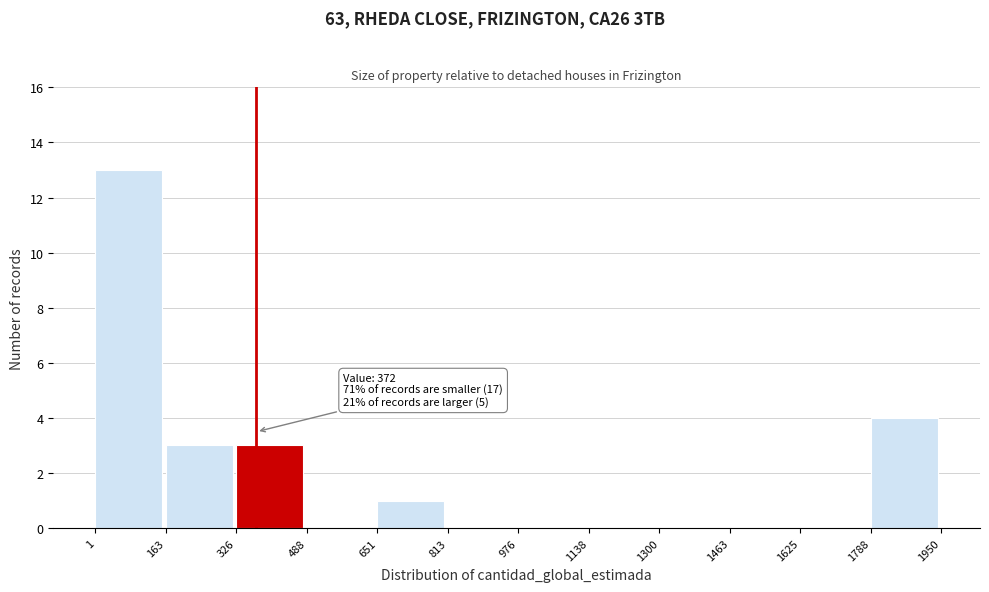

Which range on the x-axis has the tallest bar?

1 to 163